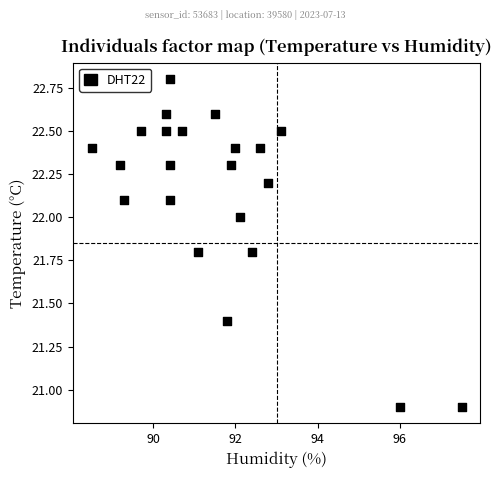

What is the range of Y values (max minus min)?

1.9